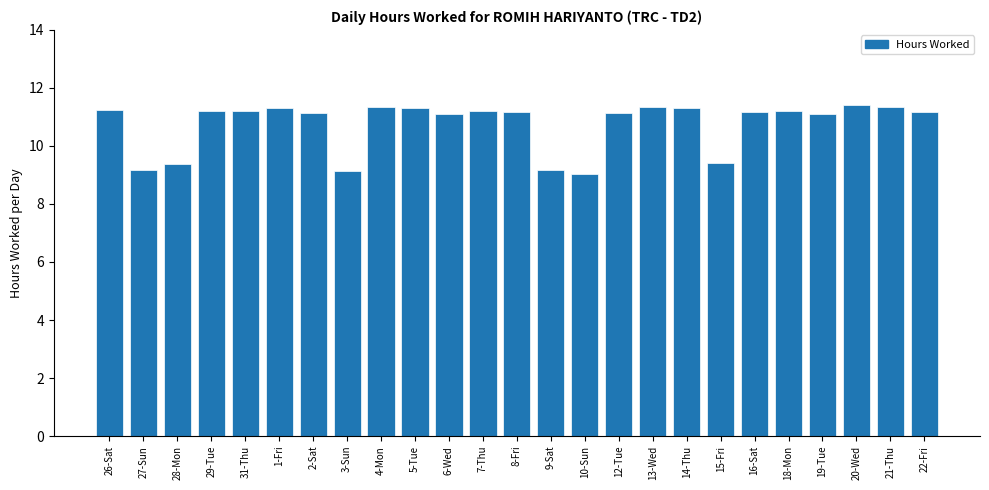

What is the label of the 7th bar from the left?

2-Sat